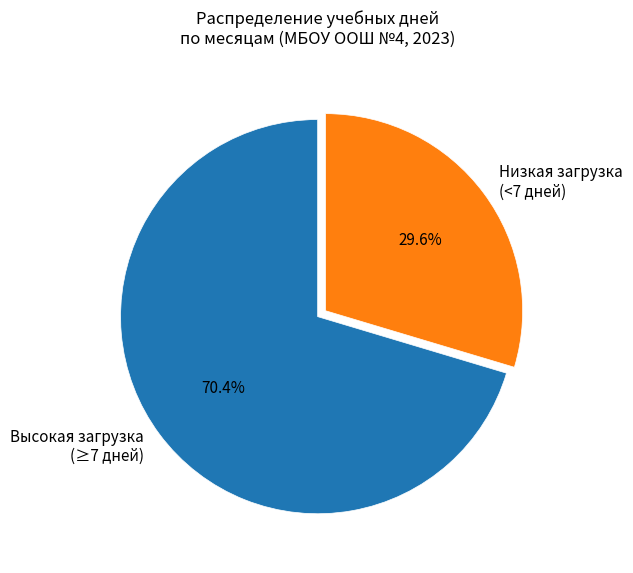

Rank the categories by value from lowest to highest.

Низкая загрузка (<7 дней), Высокая загрузка (≥7 дней)